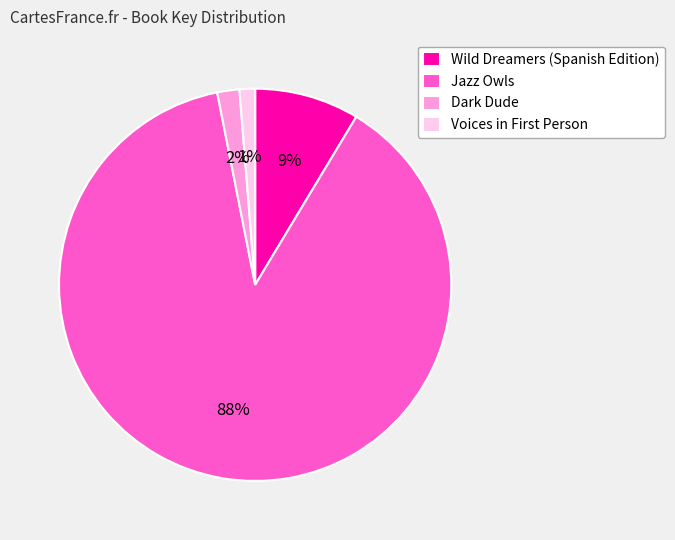

Which slice represents more than half of the pie?

Jazz Owls